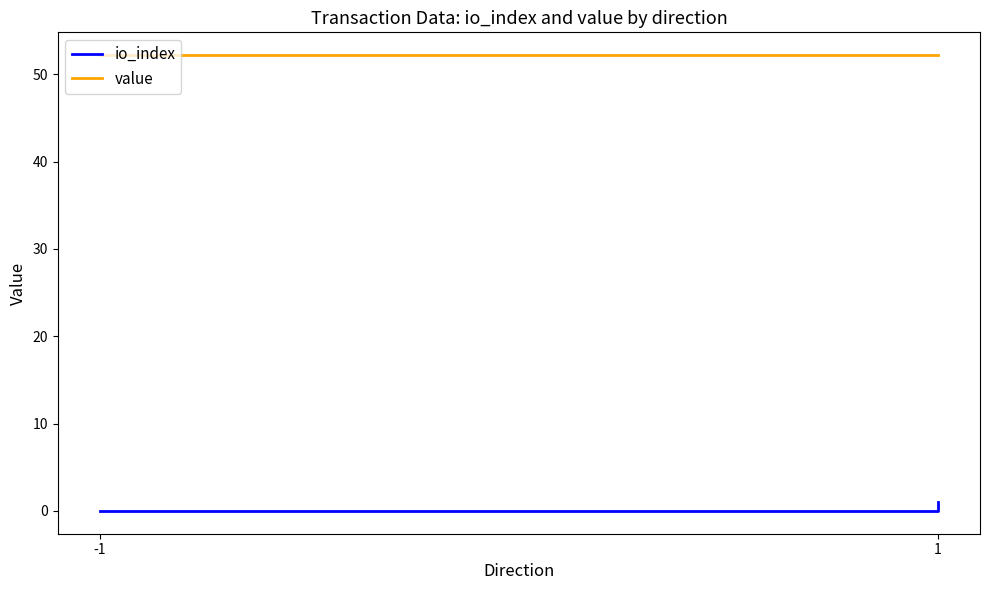

What is the maximum value shown in the chart?

52.2